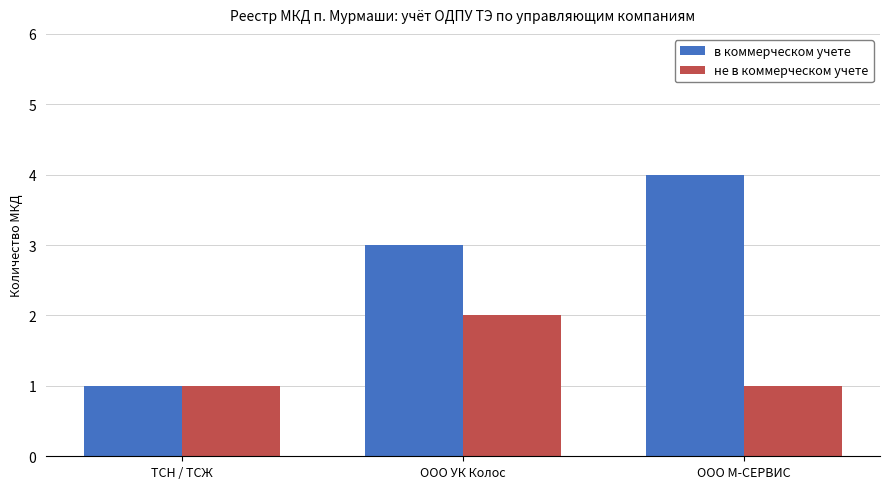

Count the number of categories in the chart.

3